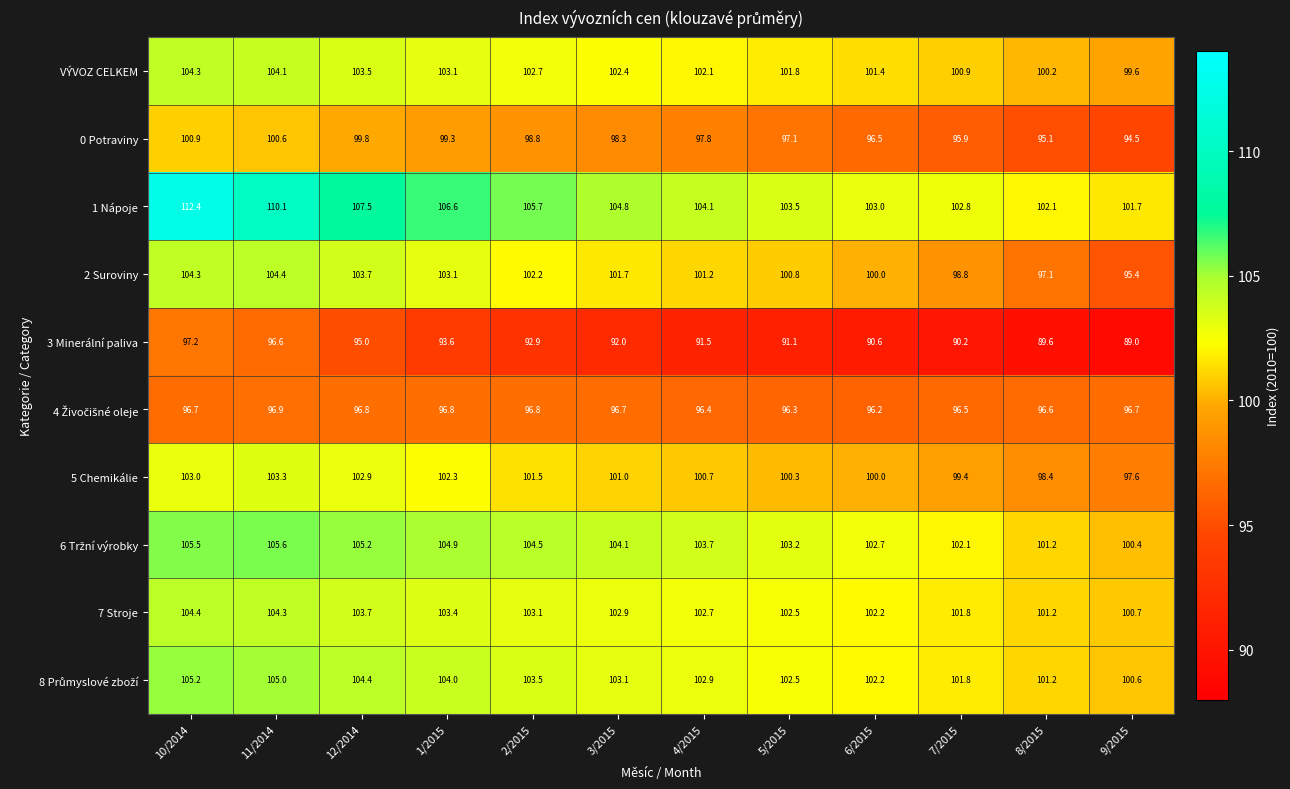

Which category has the lowest value in the 1 Nápoje series?

9/2015